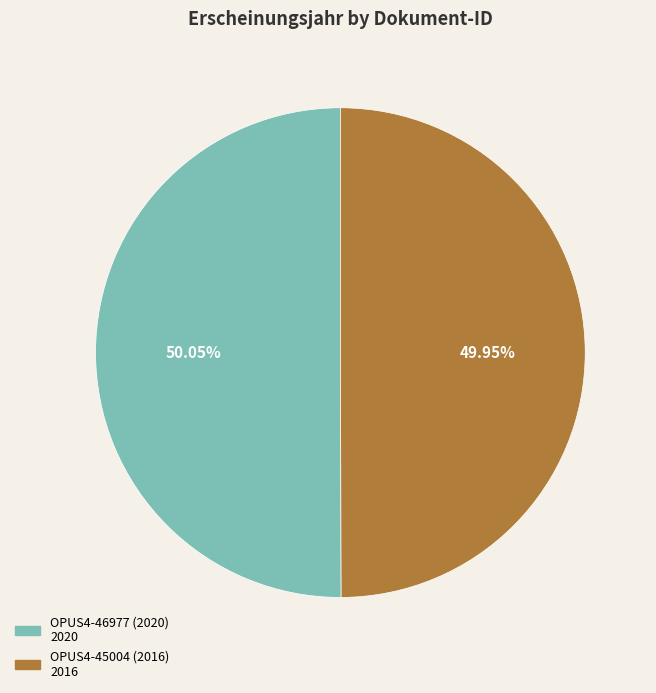

To the nearest percent, what percentage of the pie is OPUS4-45004 (2016)?

50%